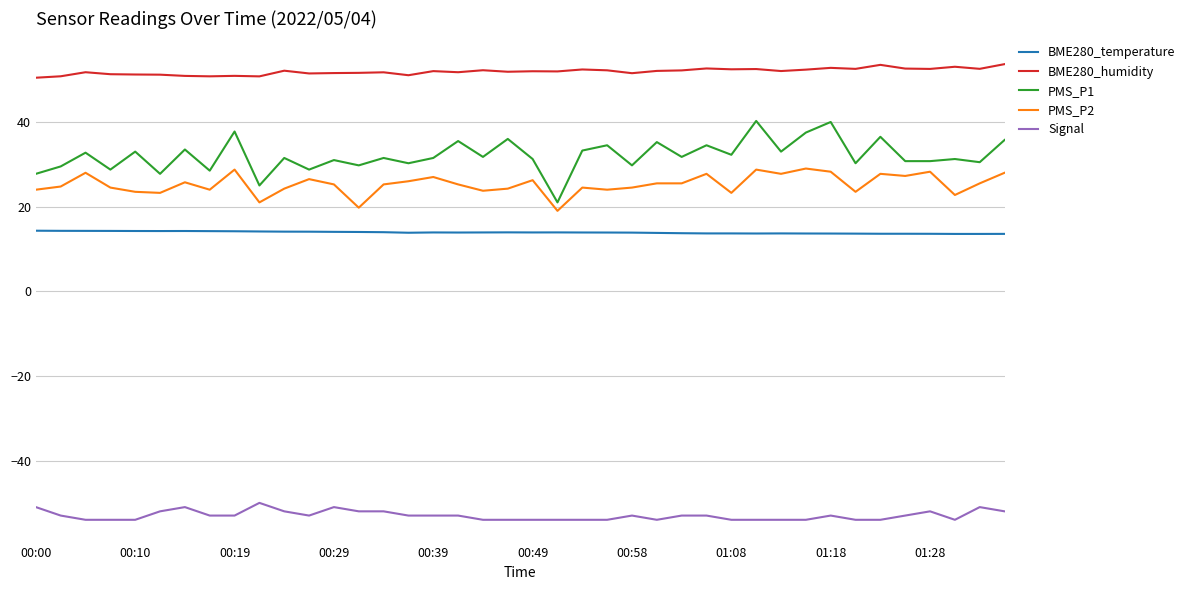

Which series has the widest spread of values?

PMS_P1